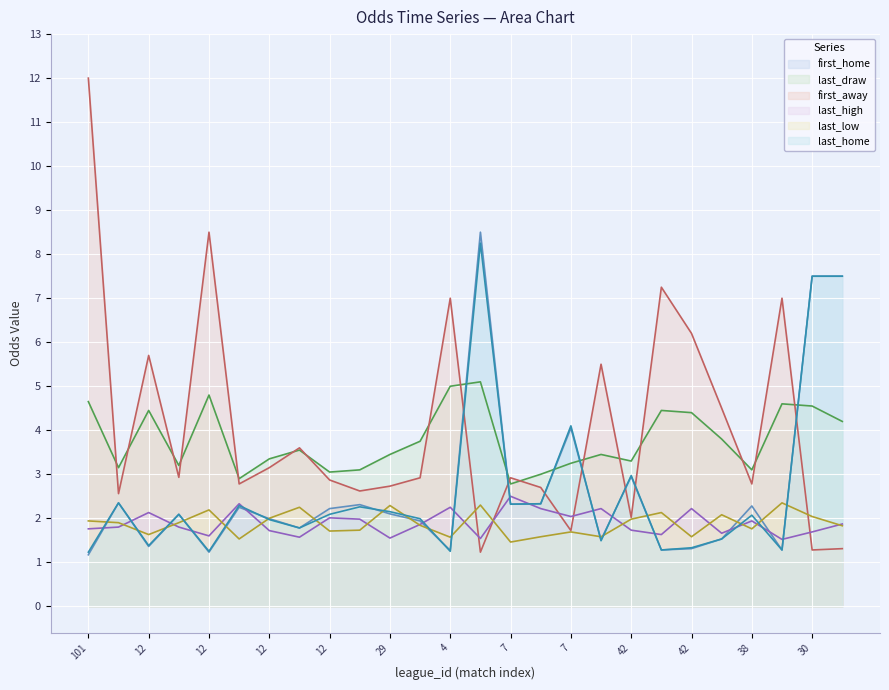

At which label is last_low closest to 1?

7